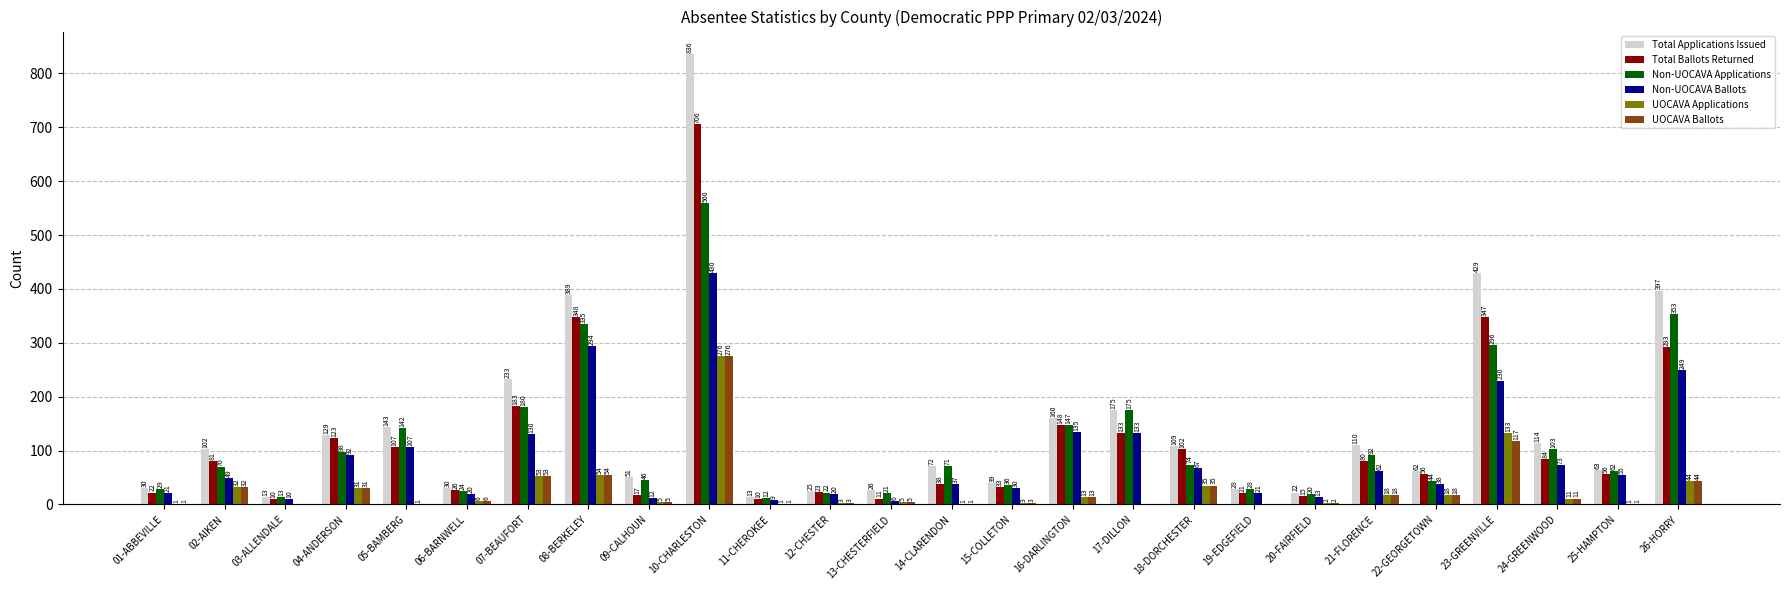

Which category has the highest value in the Non-UOCAVA Applications series?

10-CHARLESTON